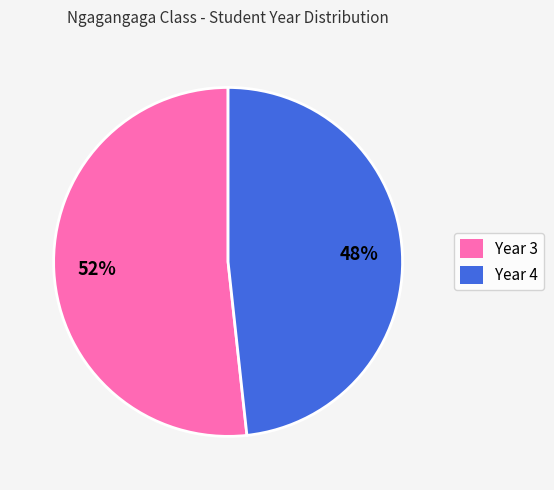

Approximately how many times larger is the value at Year 3 compared to Year 4?

1.1